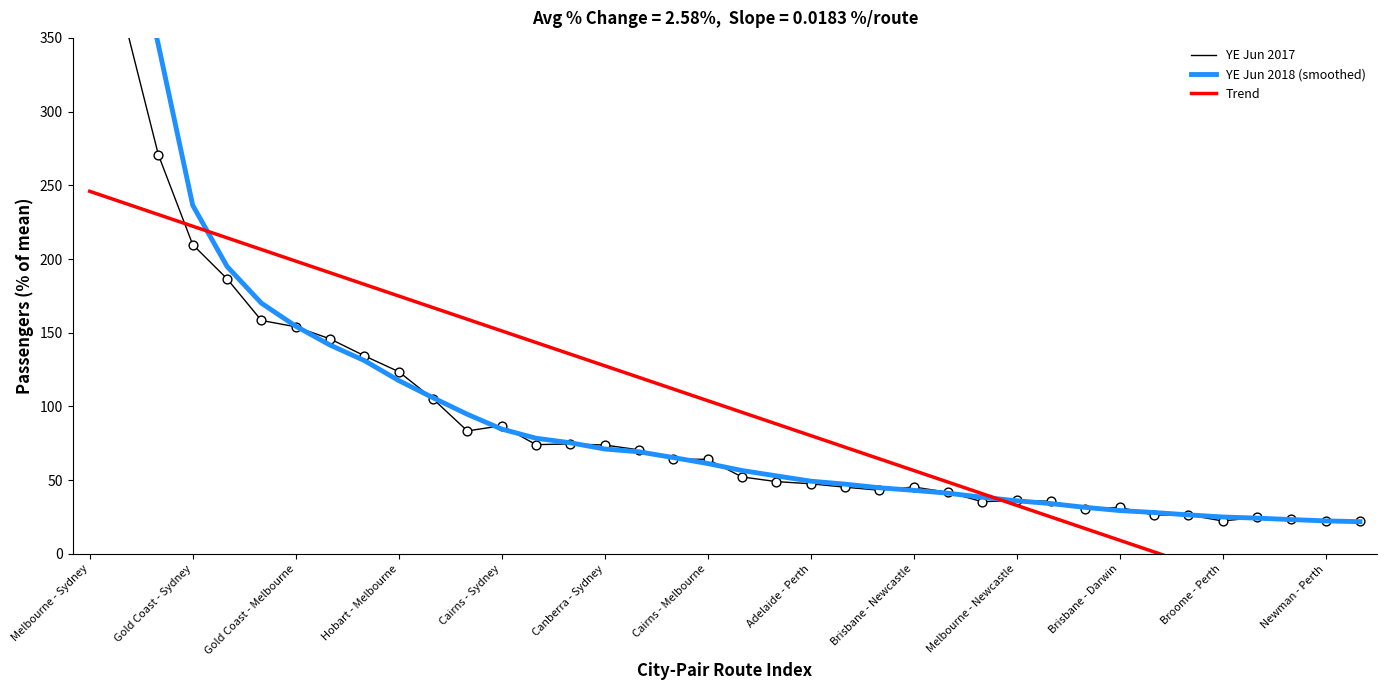

Which series reaches the minimum Y coordinate?

Trend